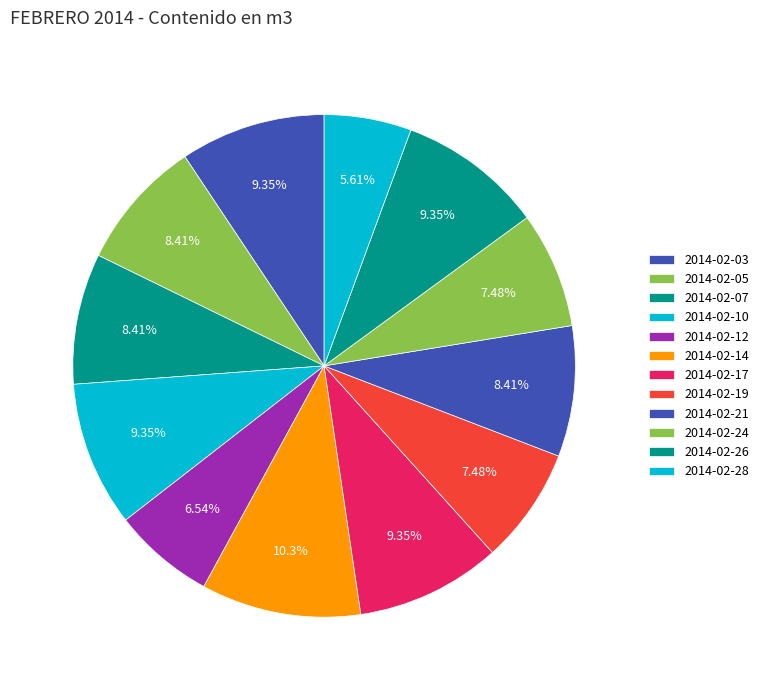

What percentage is the 2014-02-12 slice, to the nearest percent?

7%